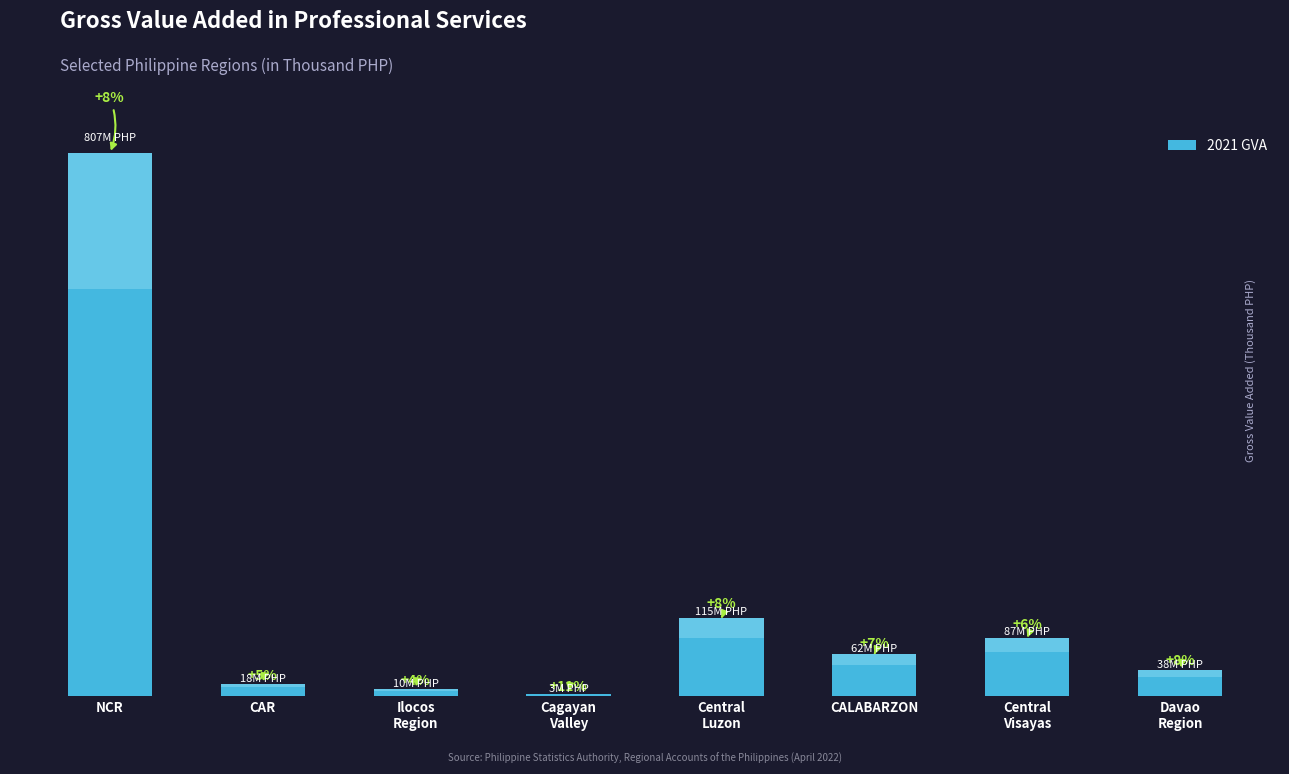

Reading right to left, extract all data points from this chart.

Davao
Region=37817853.5	Central
Visayas=86624029.4	CALABARZON=61831809.3	Central
Luzon=115350183.0	Cagayan
Valley=3222304.9	Ilocos
Region=10283579.8	CAR=17840123.7	NCR=806539348.4